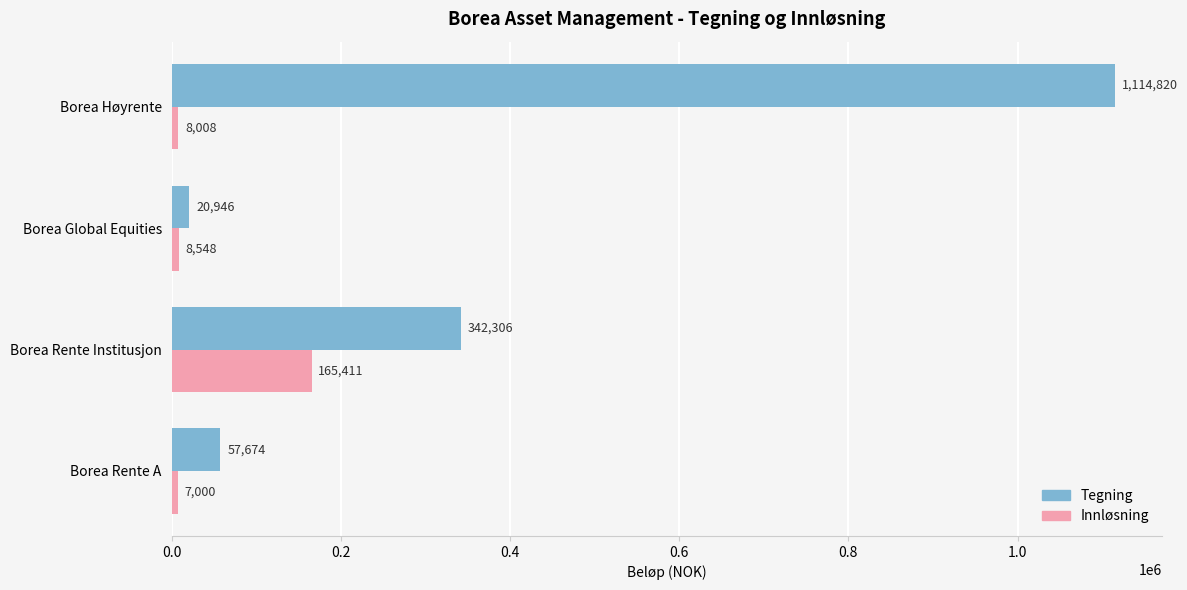

The value of Tegning at Borea Høyrente is 1114820. True or false?

True